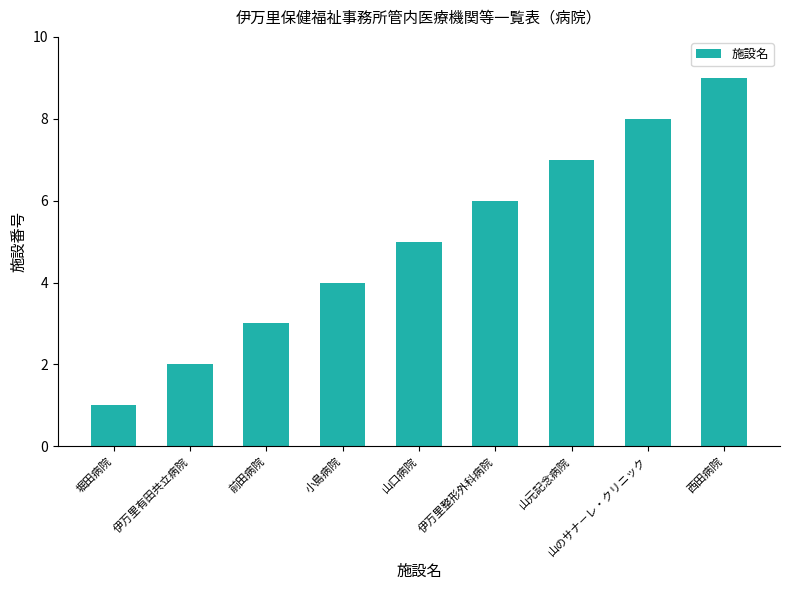

Where is the data nearest to the value 5?

山口病院